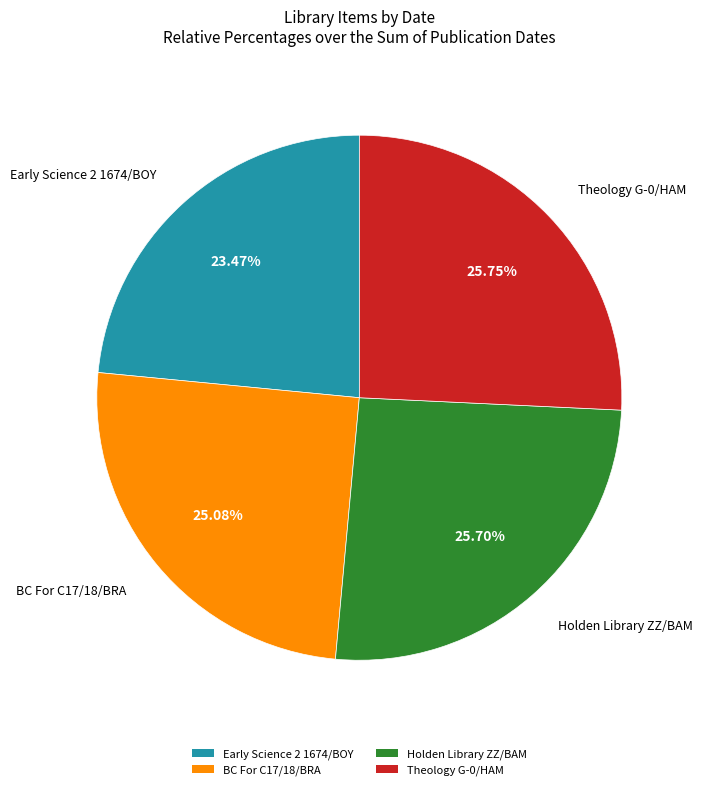

To the nearest percent, what is the average slice percentage?

25%